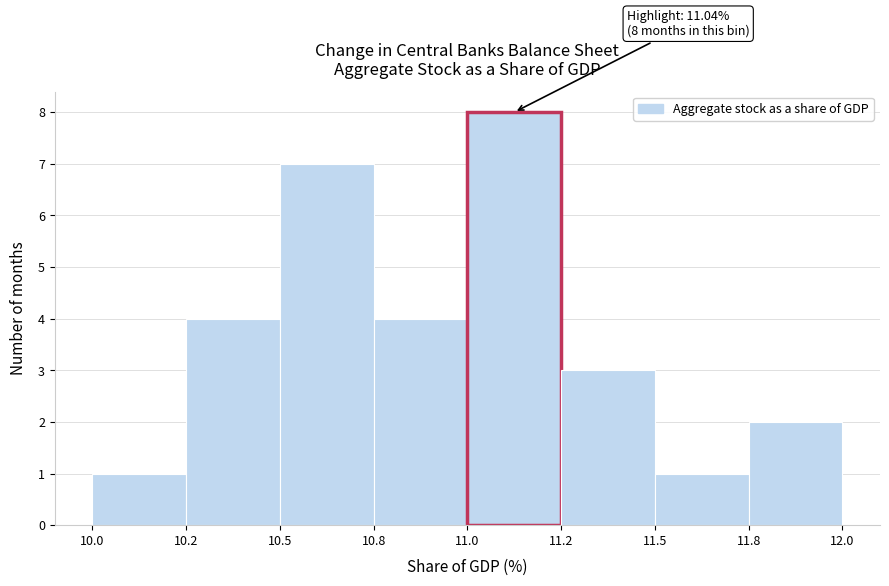

Reading left to right, list all the values displayed in this chart.

10.0=1	10.2=4	10.5=7	10.8=4	11.0=8	11.2=3	11.5=1	11.8=2